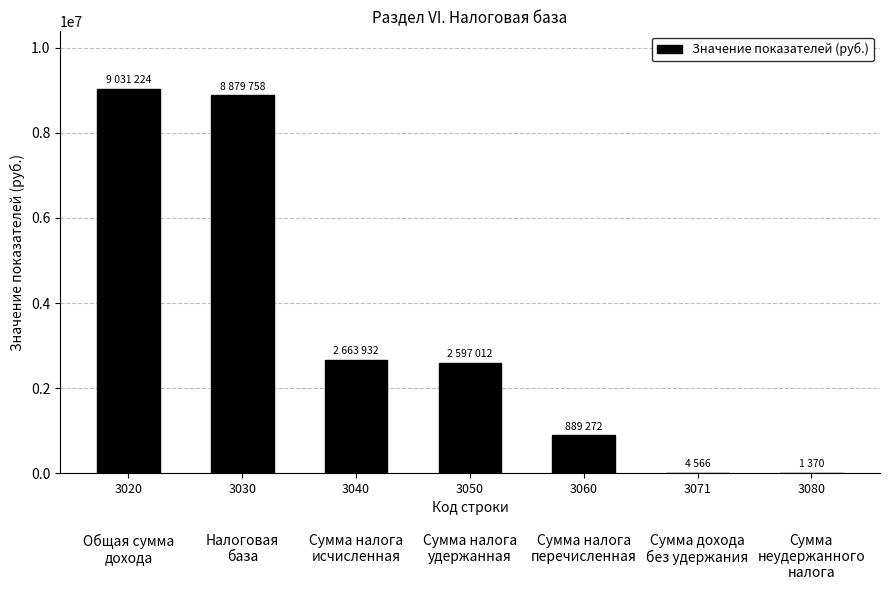

Does the chart contain stacked bars?

No